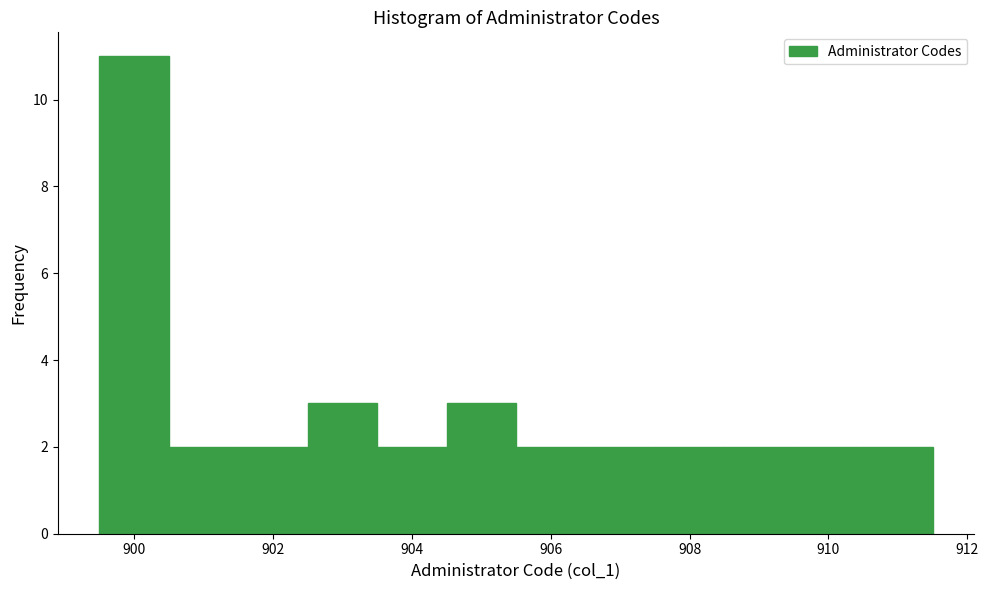

Over which range of the x-axis is the bar tallest?

899.5 to 900.5